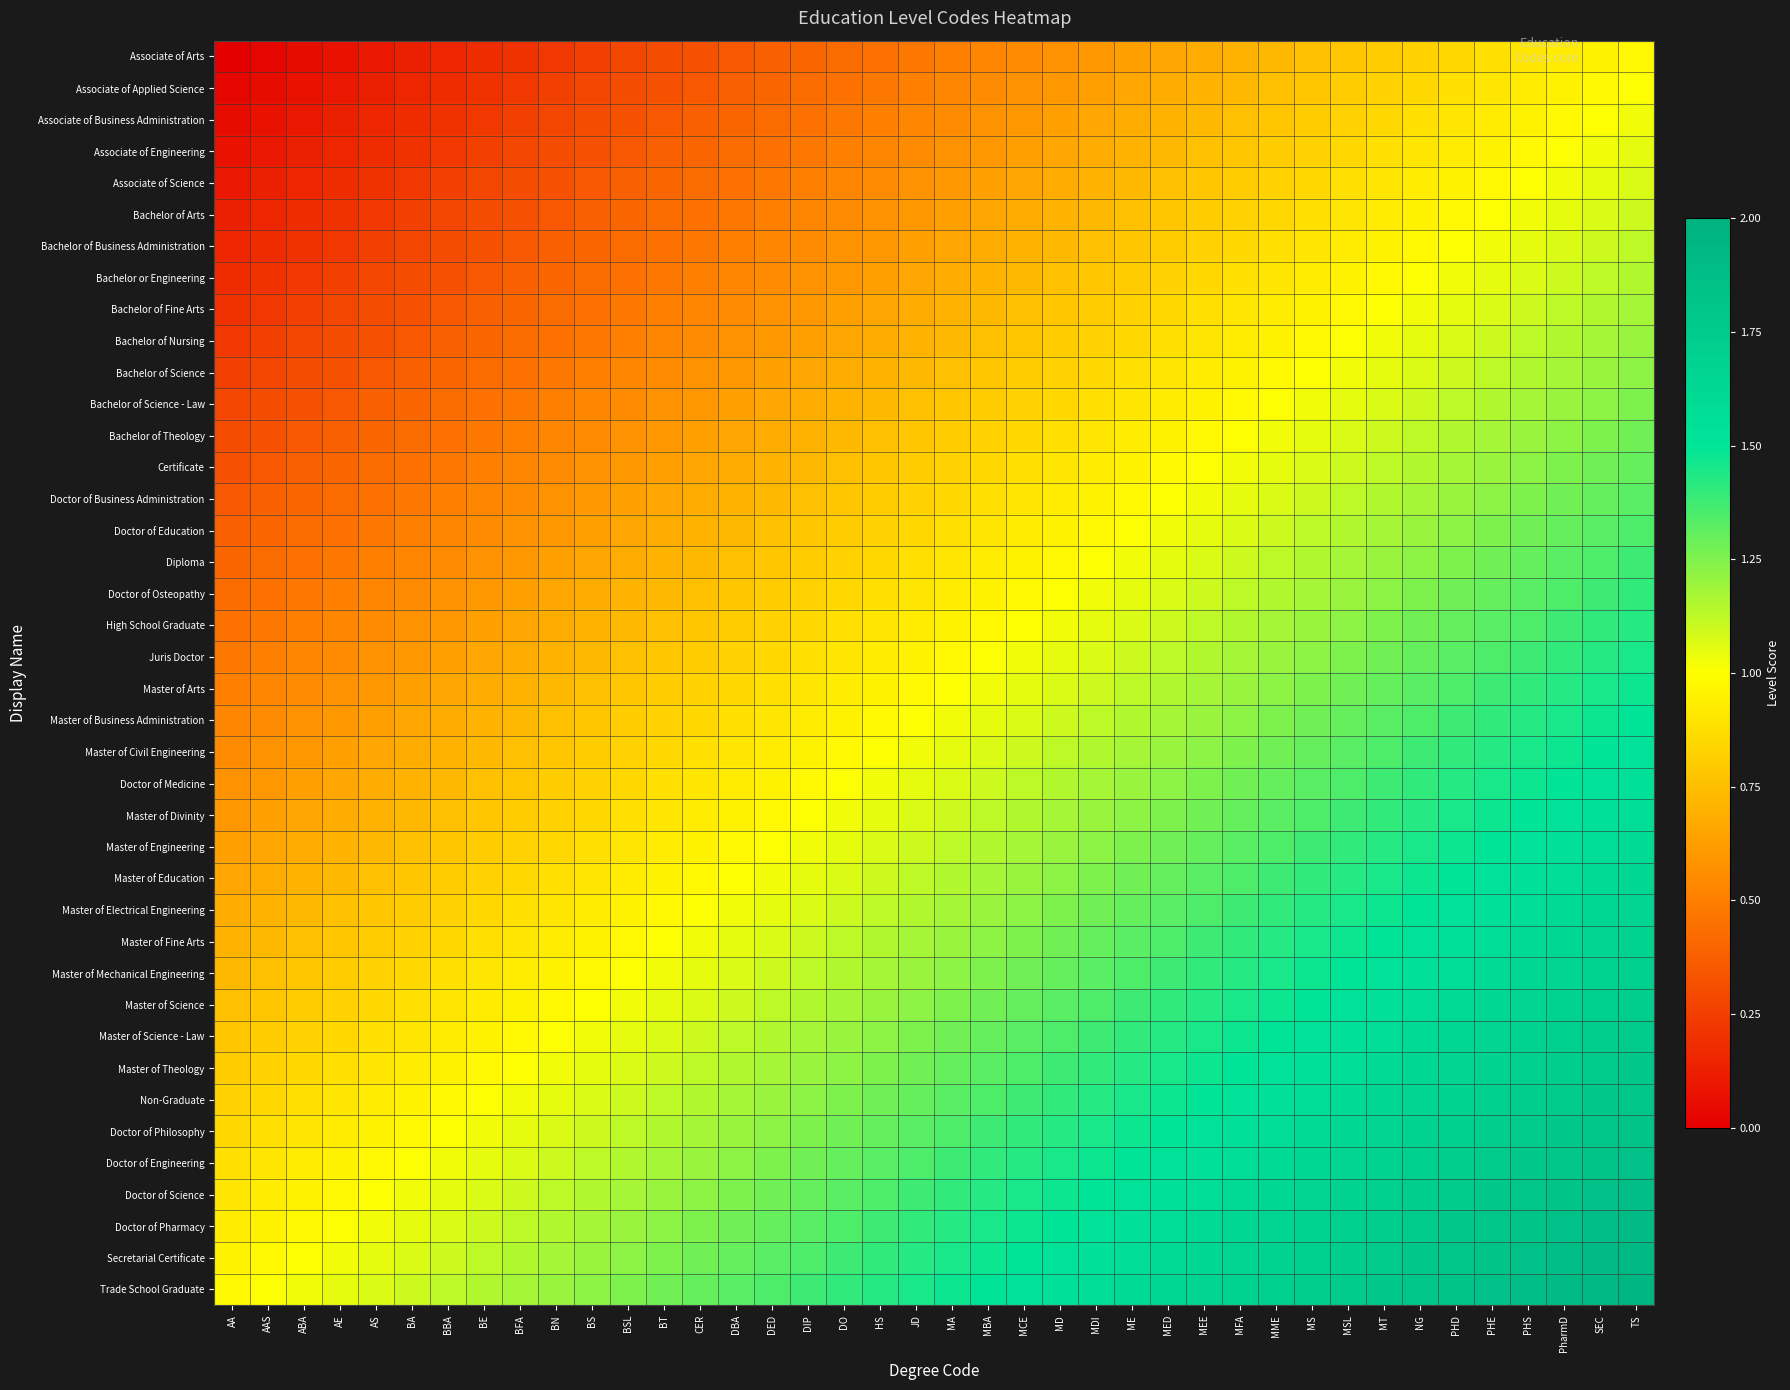

Rank the series by their maximum value, from lowest to highest.

Associate of Arts, Associate of Applied Science, Associate of Business Administration, Associate of Engineering, Associate of Science, Bachelor of Arts, Bachelor of Business Administration, Bachelor or Engineering, Bachelor of Fine Arts, Bachelor of Nursing, Bachelor of Science, Bachelor of Science - Law, Bachelor of Theology, Certificate, Doctor of Business Administration, Doctor of Education, Diploma, Doctor of Osteopathy, High School Graduate, Juris Doctor, Master of Arts, Master of Business Administration, Master of Civil Engineering, Doctor of Medicine, Master of Divinity, Master of Engineering, Master of Education, Master of Electrical Engineering, Master of Fine Arts, Master of Mechanical Engineering, Master of Science, Master of Science - Law, Master of Theology, Non-Graduate, Doctor of Philosophy, Doctor of Engineering, Doctor of Science, Doctor of Pharmacy, Secretarial Certificate, Trade School Graduate